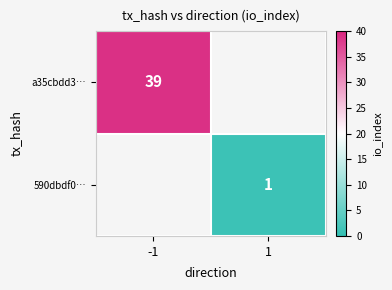

The a35cbdd3… series shows 16.9 at -1. True or false?

False